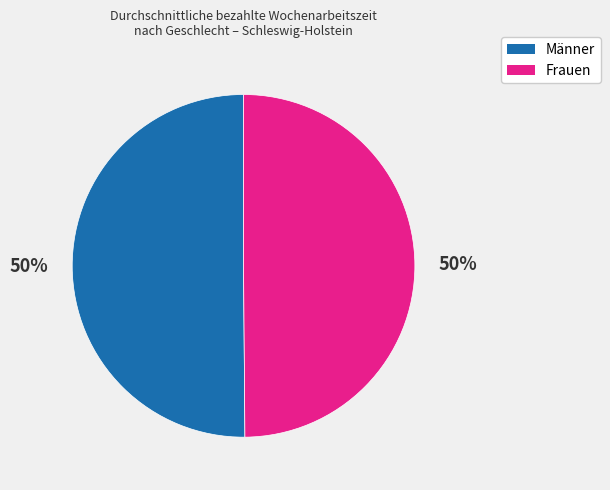

Is it true that Frauen is 57% of the pie?

False